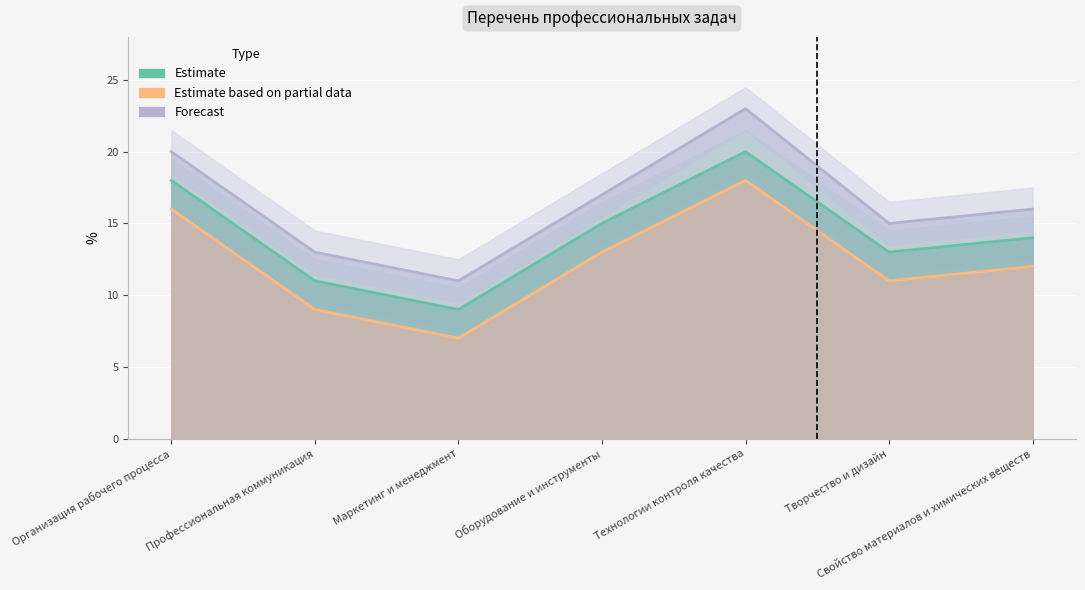

What value does the Estimate based on partial data series have at Технологии контроля качества, to the nearest 5?

20